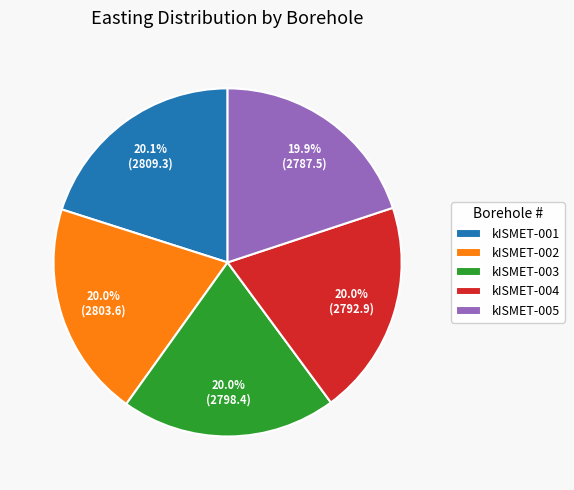

Is there any slice that represents more than half of the pie?

No